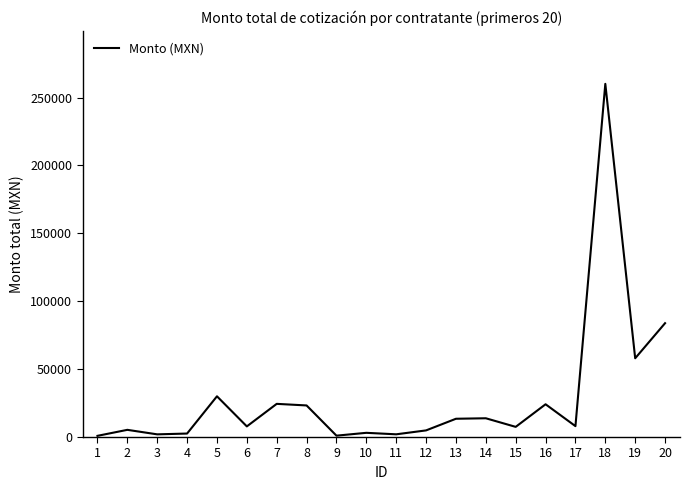

How many series are shown in this chart?

1